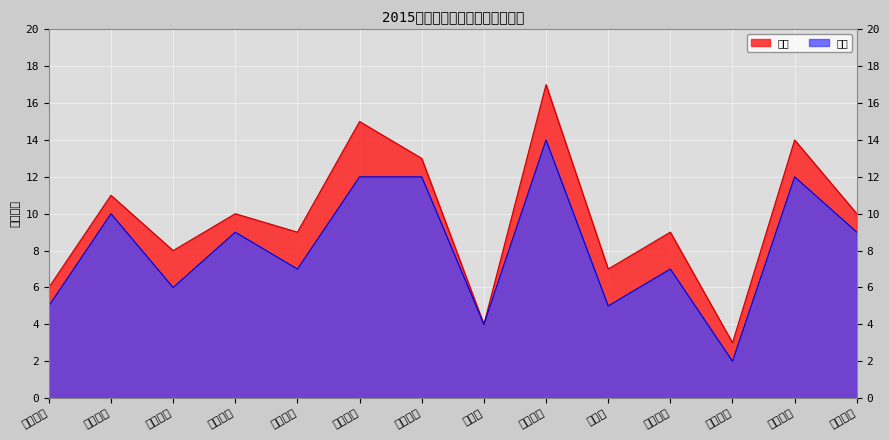

True or false: 校级 and 省级 cross at least once.

False